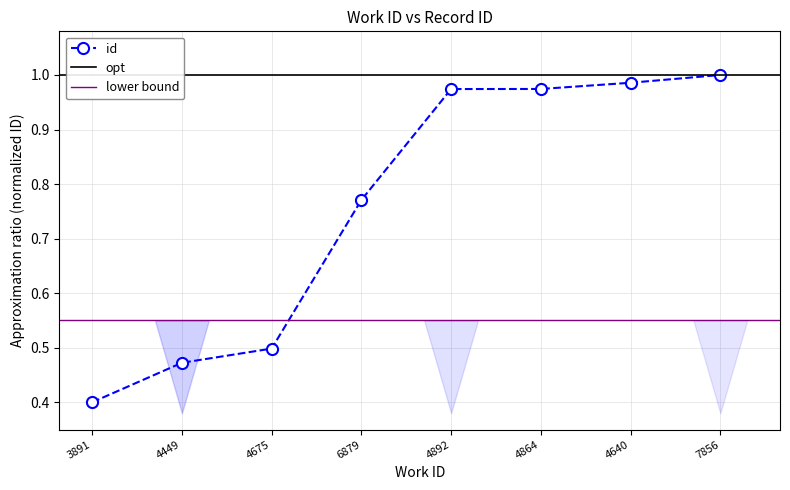

True or false: the data shows 0.8 at 6879.

True